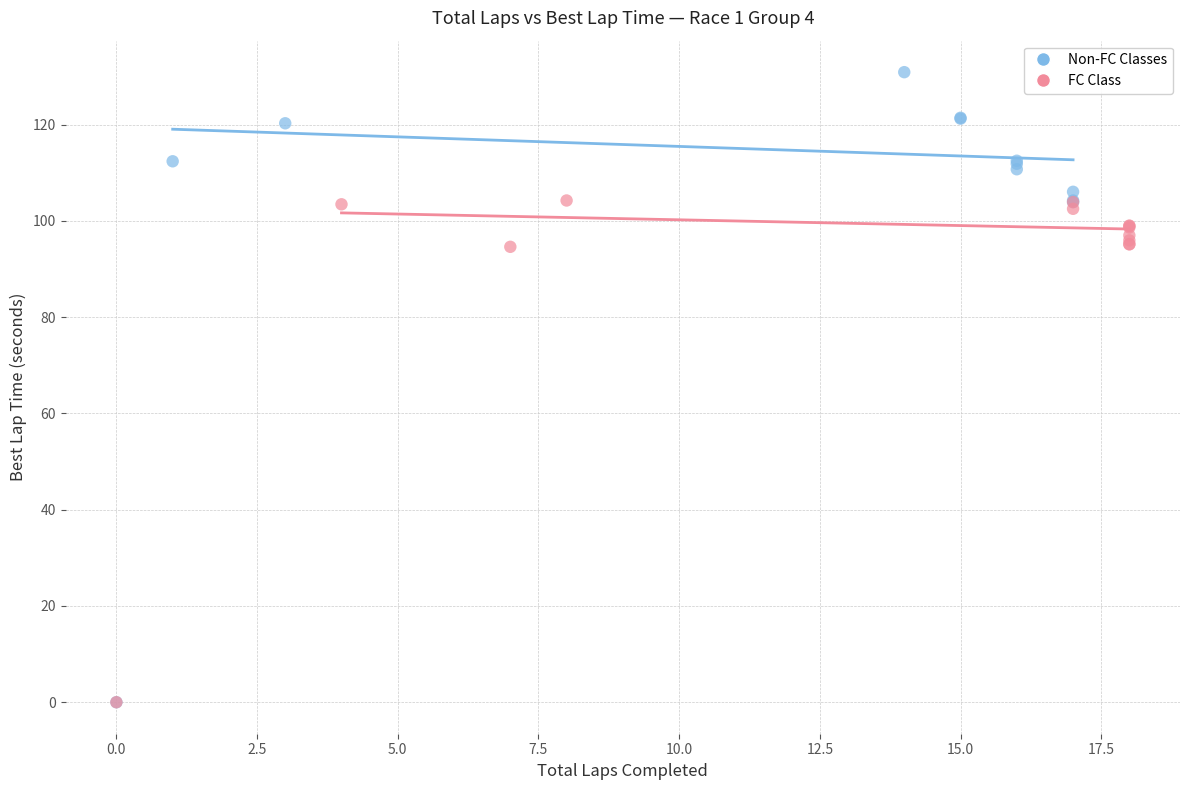

Which series reaches the maximum Y coordinate?

Non-FC Classes